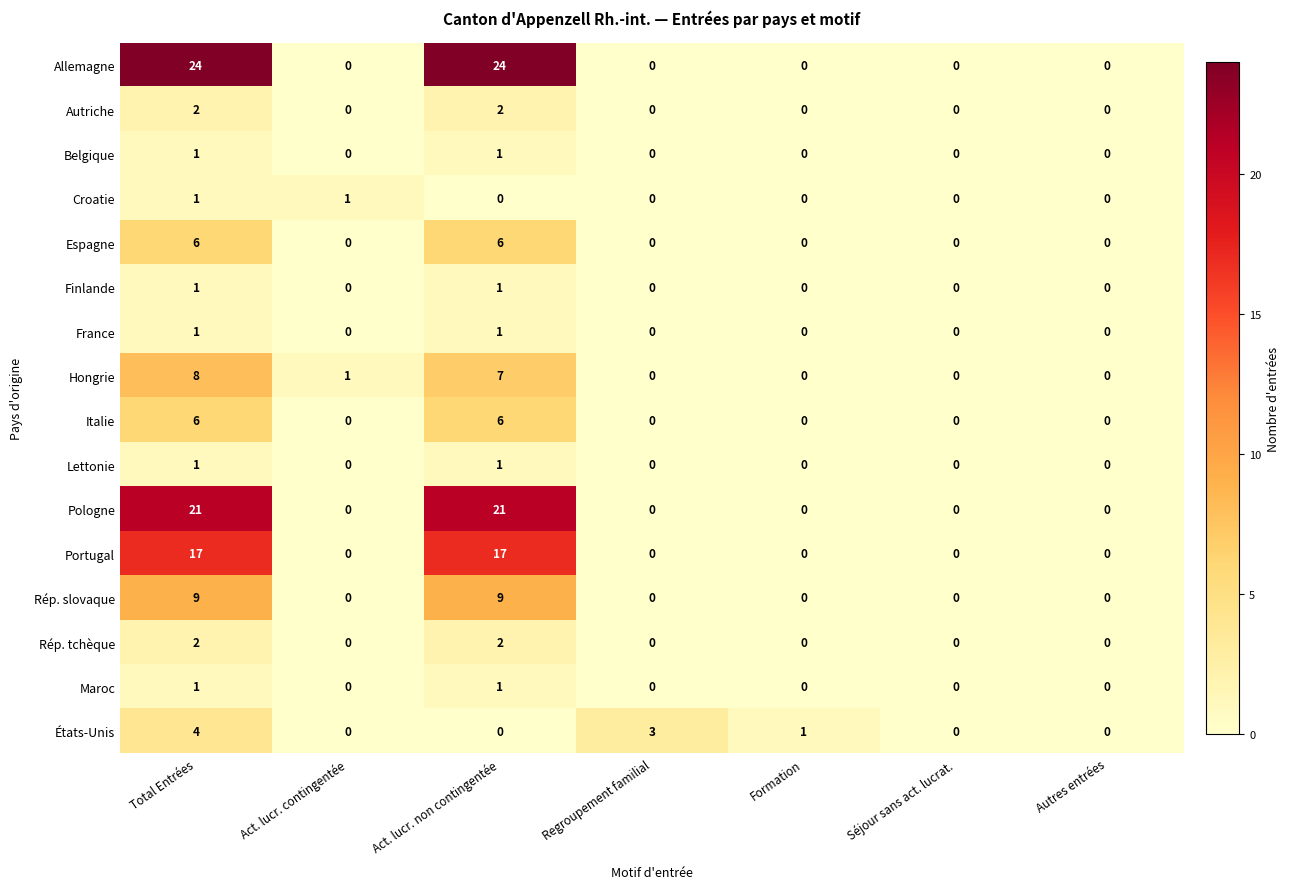

The Finlande series shows -1 at Formation. True or false?

False